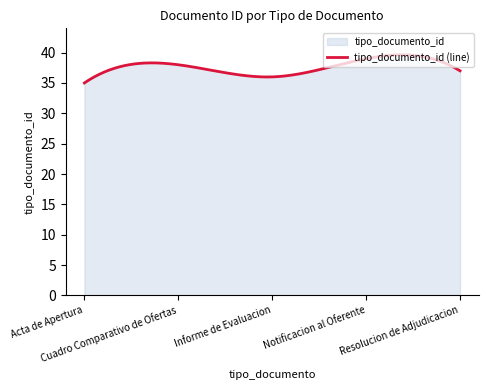

List the labels in order of value, smallest first.

Acta de Apertura, Informe de Evaluacion, Resolucion de Adjudicacion, Cuadro Comparativo de Ofertas, Notificacion al Oferente